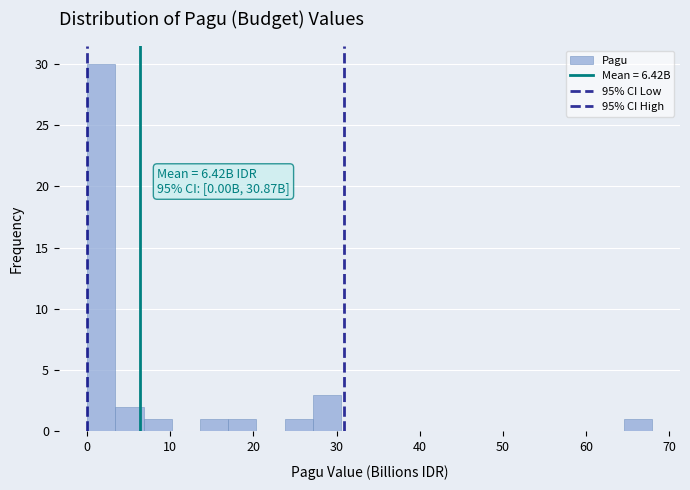

Around what value on the x-axis is the tallest bar? Give the approximate position of its centre, as read against the axis.

2